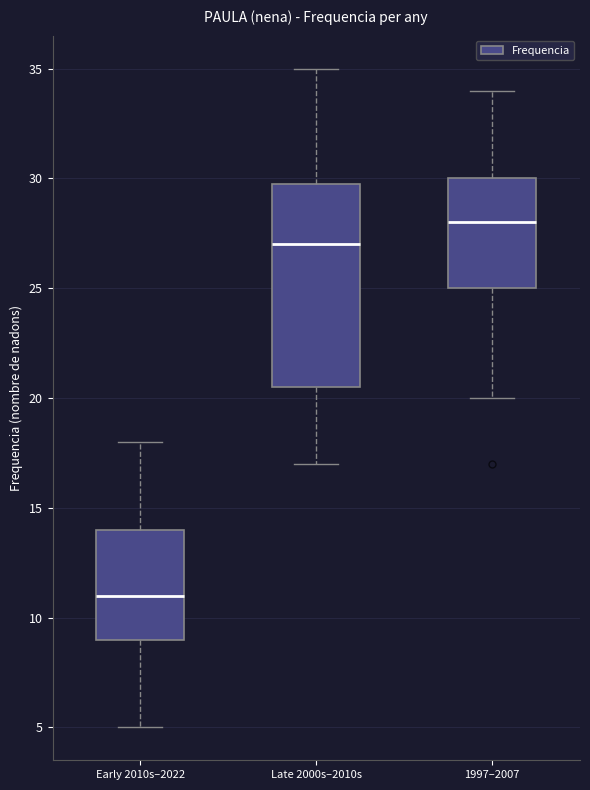

Where is the lower edge of the box for Early 2010s–2022 on the y-axis? The values are not printed on the chart, so give them approximately, as read against the axis.

9.0